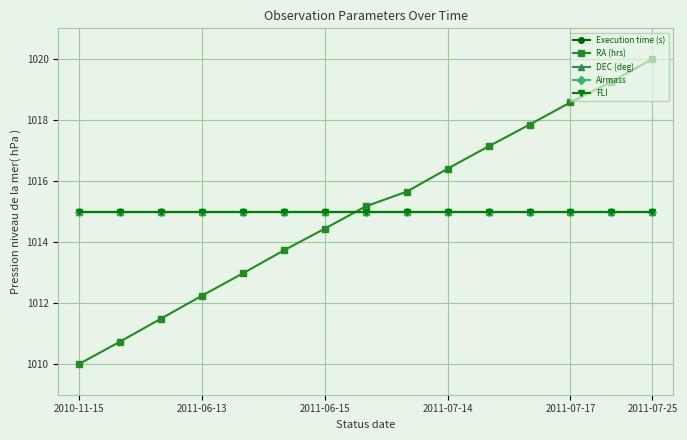

Is this an area chart (filled region under the line)?

No